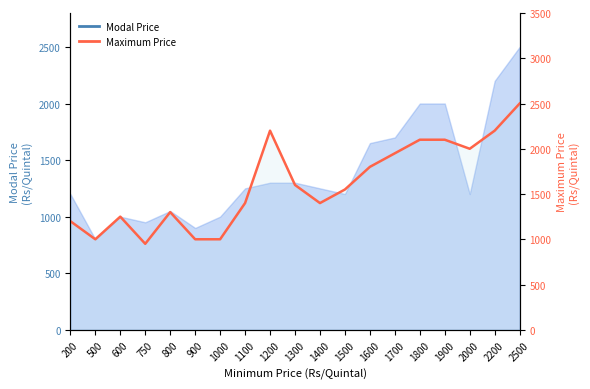

At which category does the chart reach its minimum across all series?

750